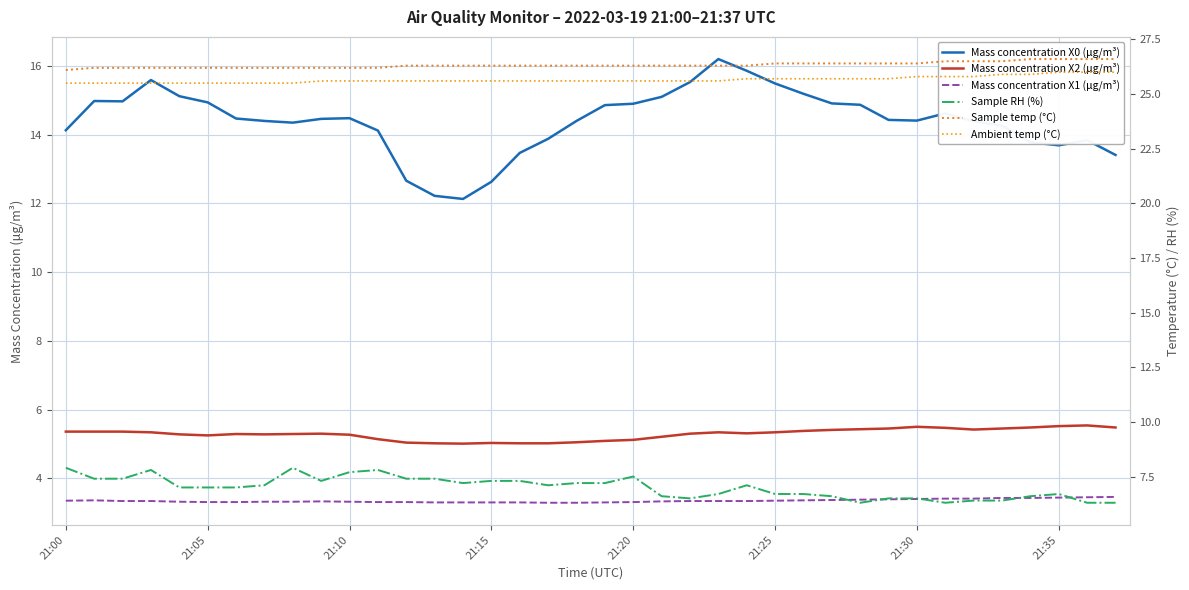

What is the label of the 17th point from the right?

21